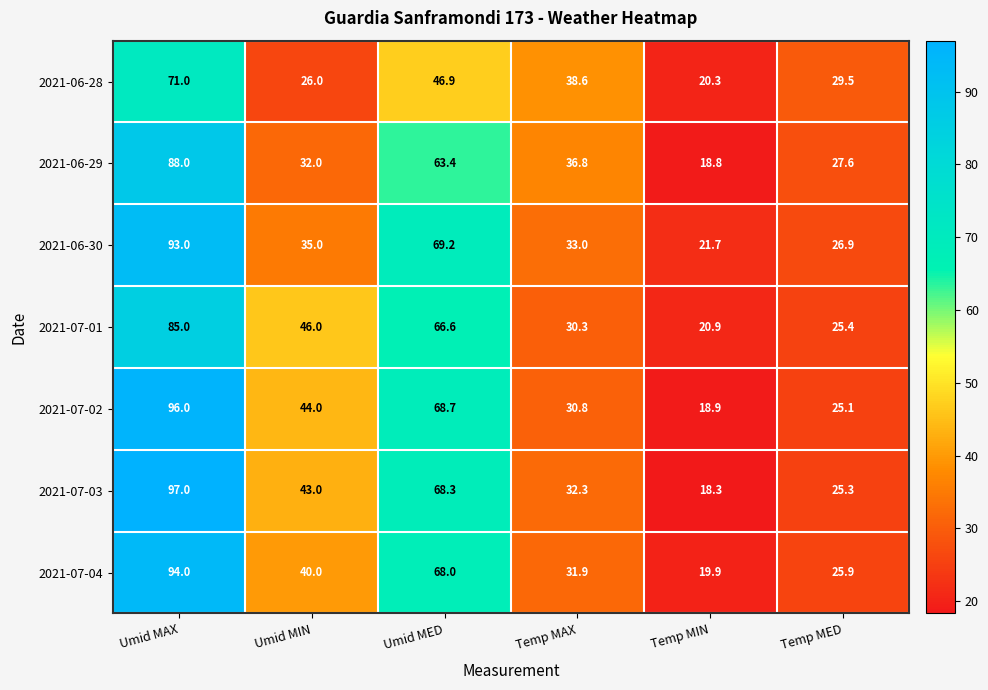

The 2021-06-28 series shows 46.9 at Umid MED. True or false?

True